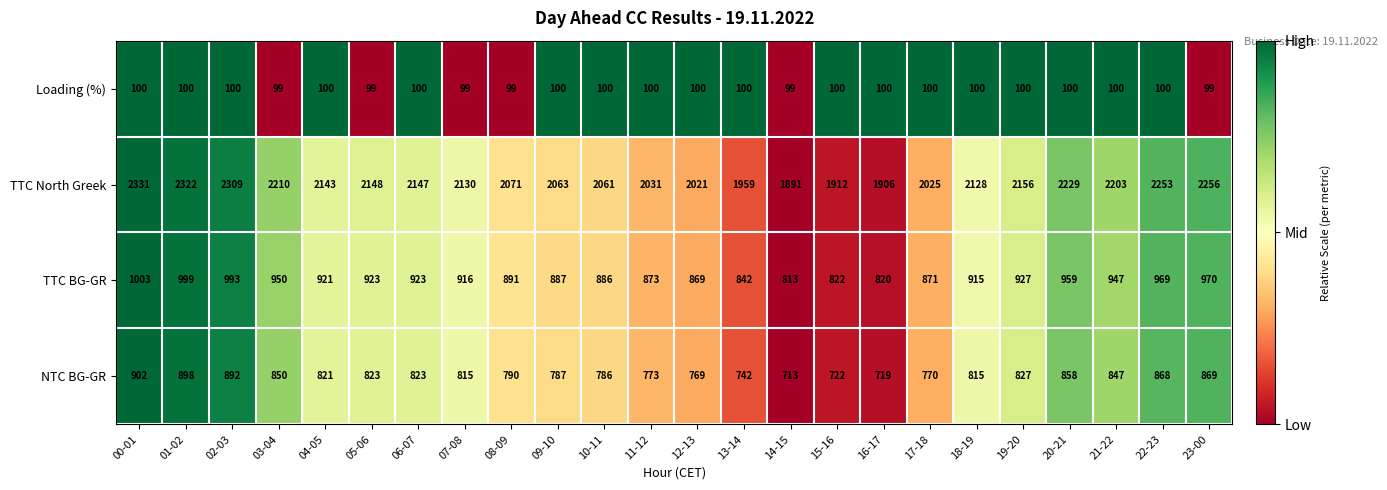

True or false: TTC North Greek has a value of 1912 at 15-16.

True